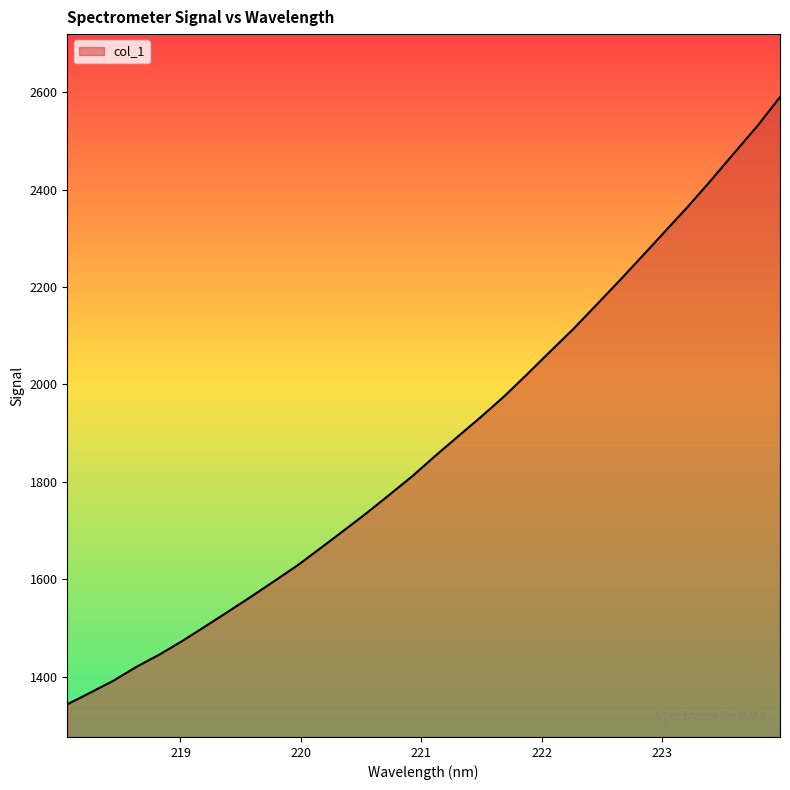

How many lines are shown in the chart?

1